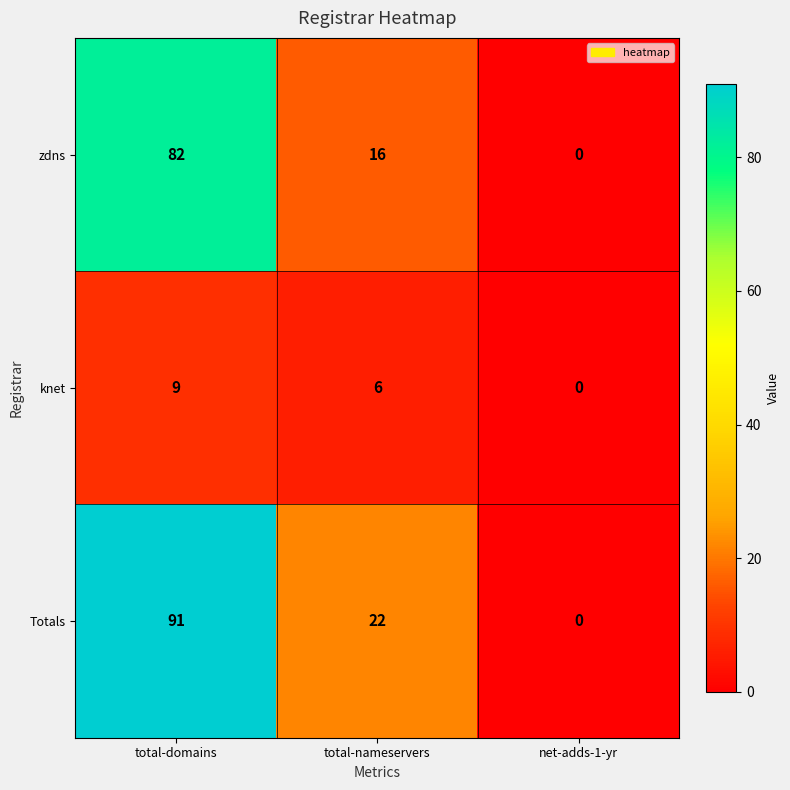

Count the knet values in the range 0 to 9.

3